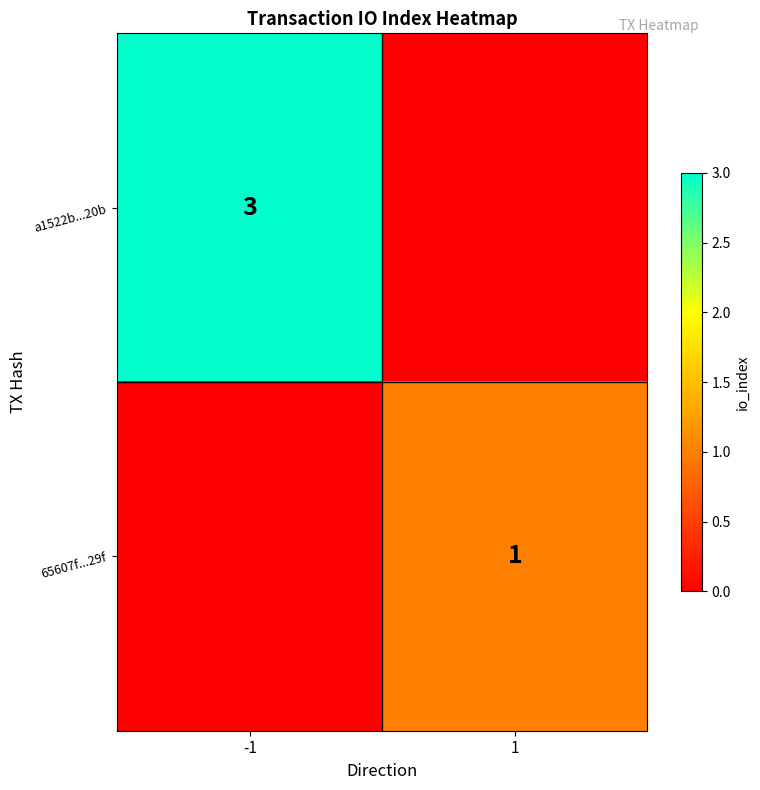

Count the number of data series in this chart.

2